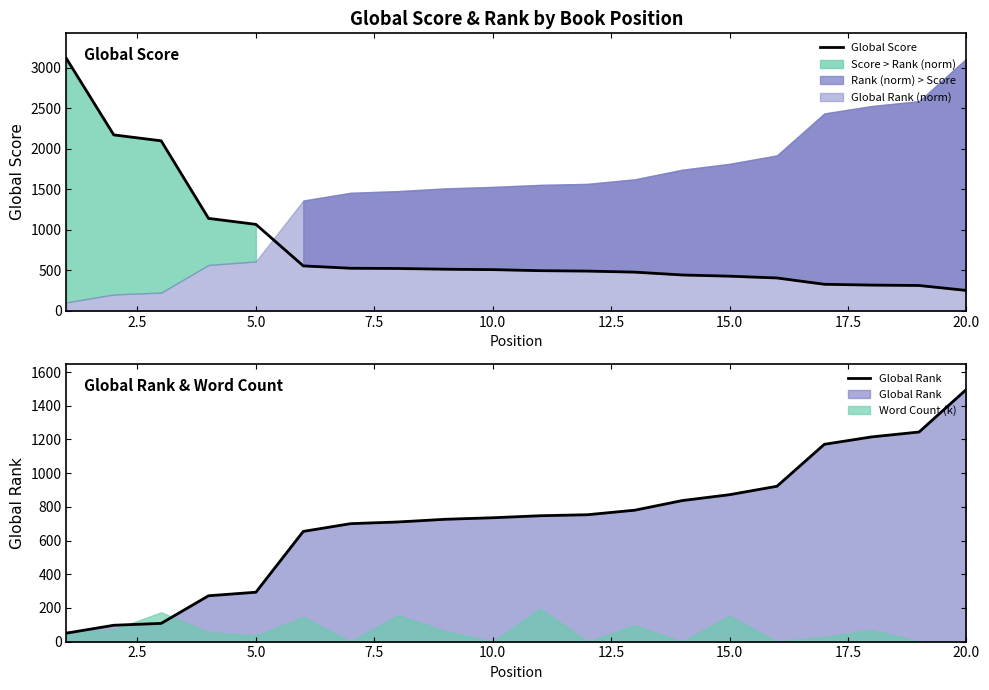

What is the minimum value for Global Score?

251